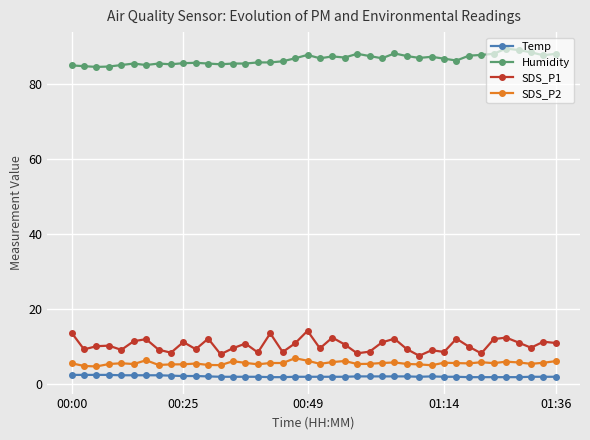

What is the sum of all Humidity values?

3460.5